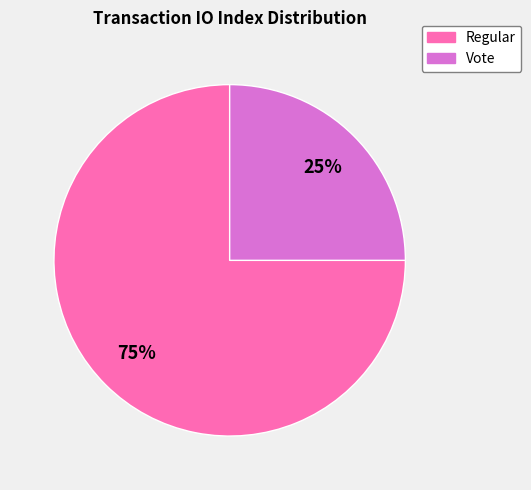

Is there a majority slice in this chart?

Yes